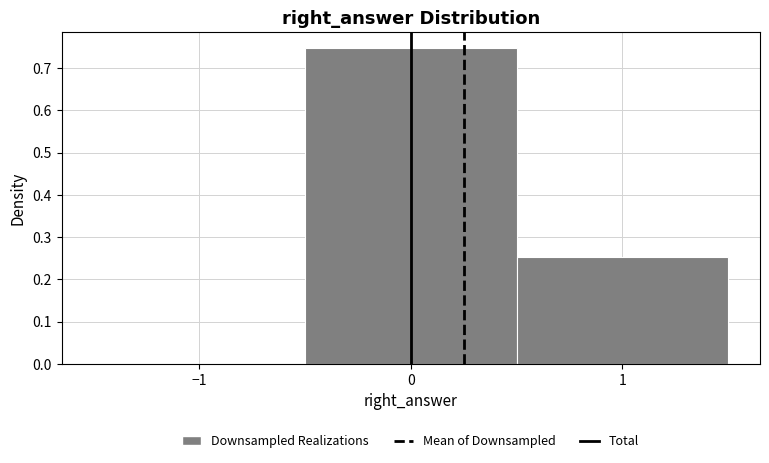

Reading left to right, transcribe this chart: for each bar, give the range it covers on the x-axis and its height. The values are not printed on the chart, so give them approximately, as read against the axis.

-1.5 to -0.5: 0
-0.5 to 0.5: 0.75
0.5 to 1.5: 0.25